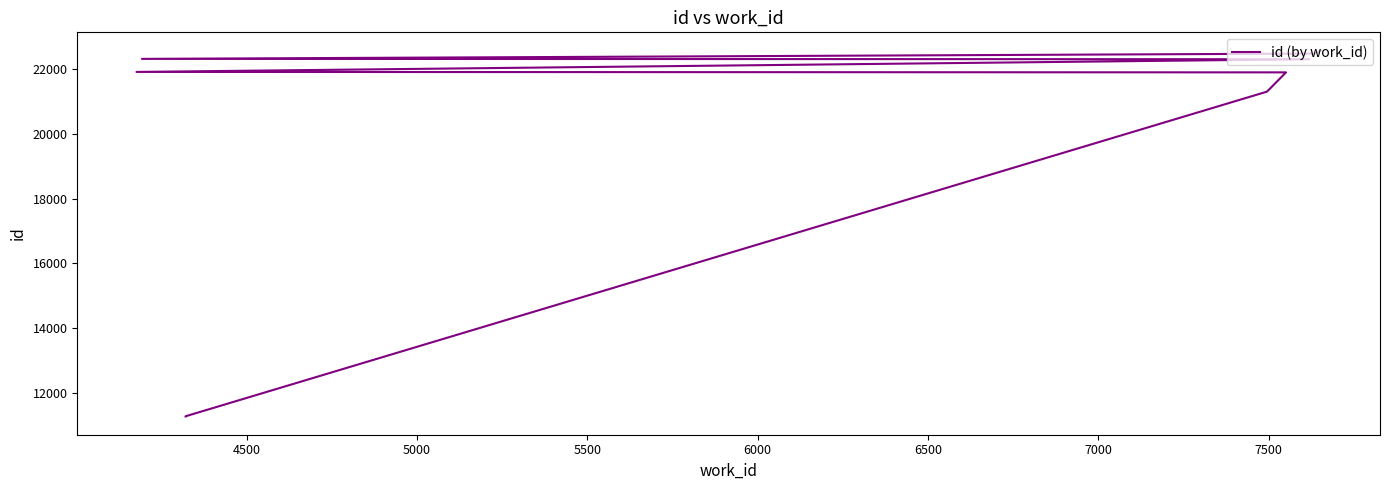

How many data points are less than 22304?

5